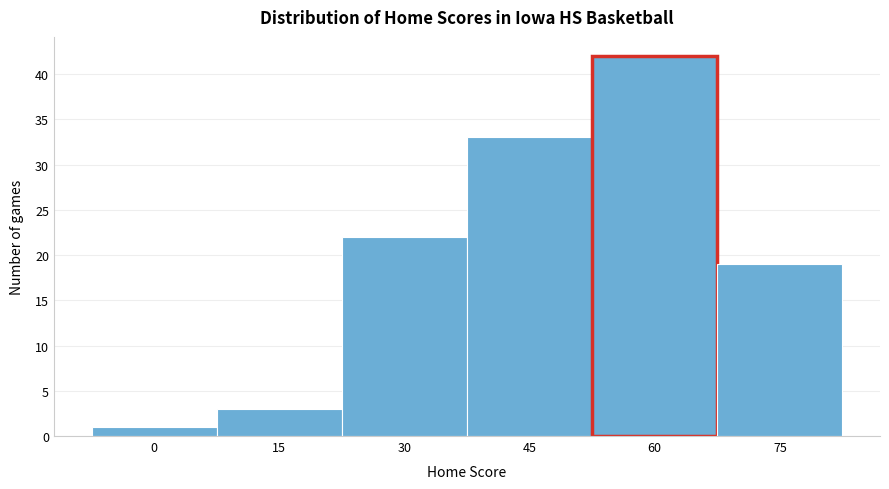

Reading left to right, transcribe all the data shown in this chart.

0=1	15=3	30=22	45=33	60=42	75=19